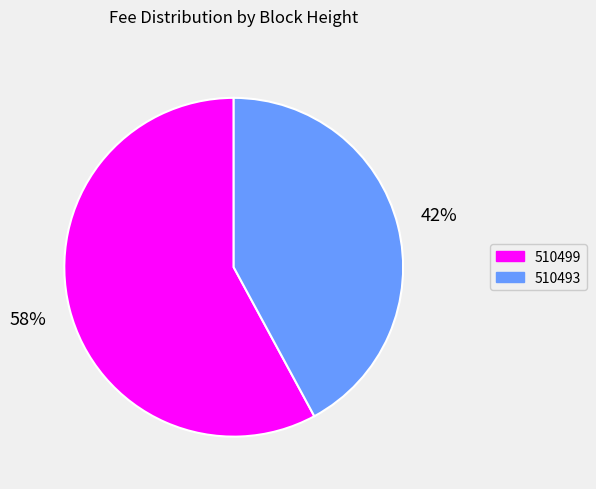

The 510499 slice represents 64% of the pie. True or false?

False